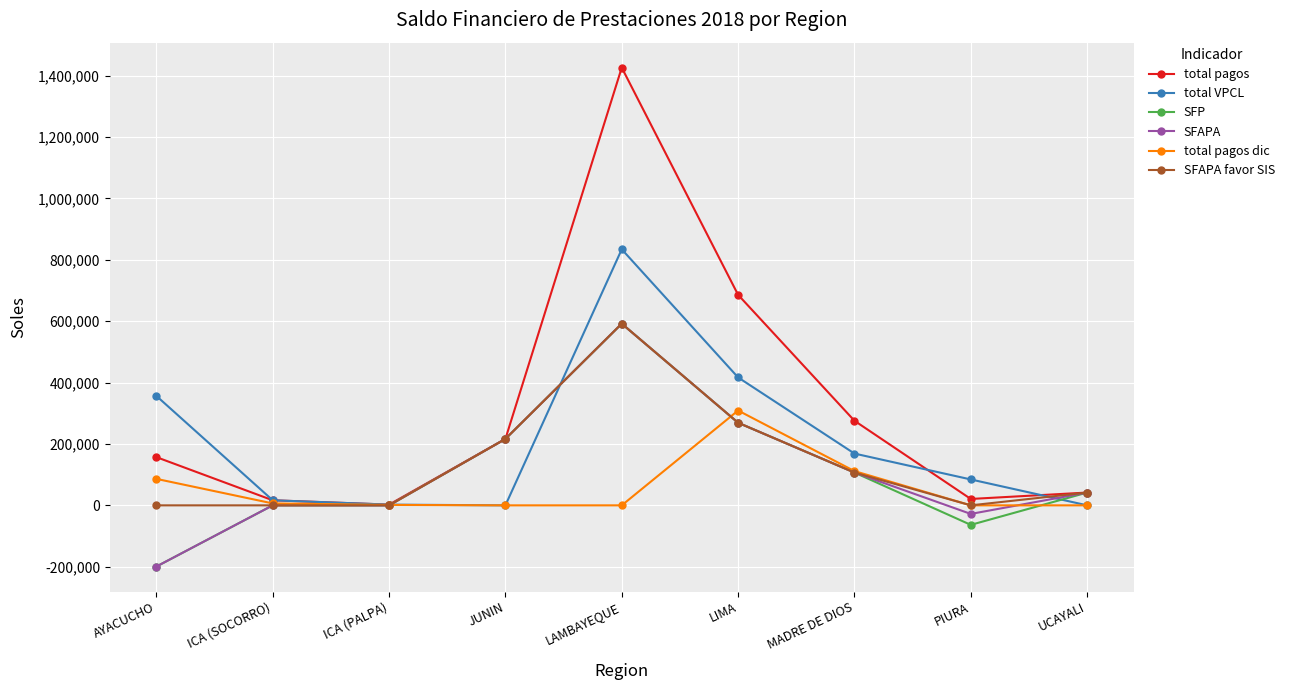

Which series changed the most between MADRE DE DIOS and PIURA?

total pagos